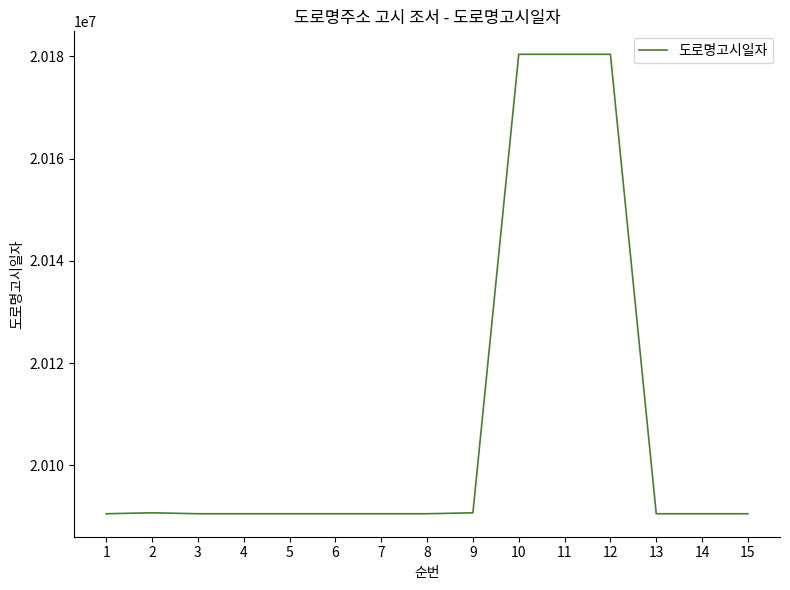

What is the difference between the maximum and minimum values?

89891